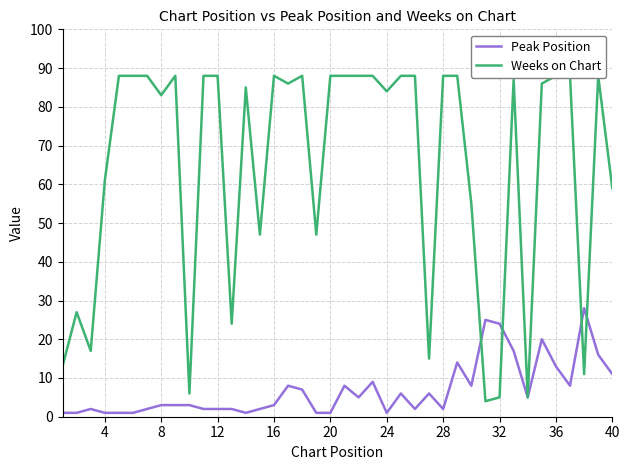

At 36, list the series in order from largest to smallest.

Weeks on Chart, Peak Position